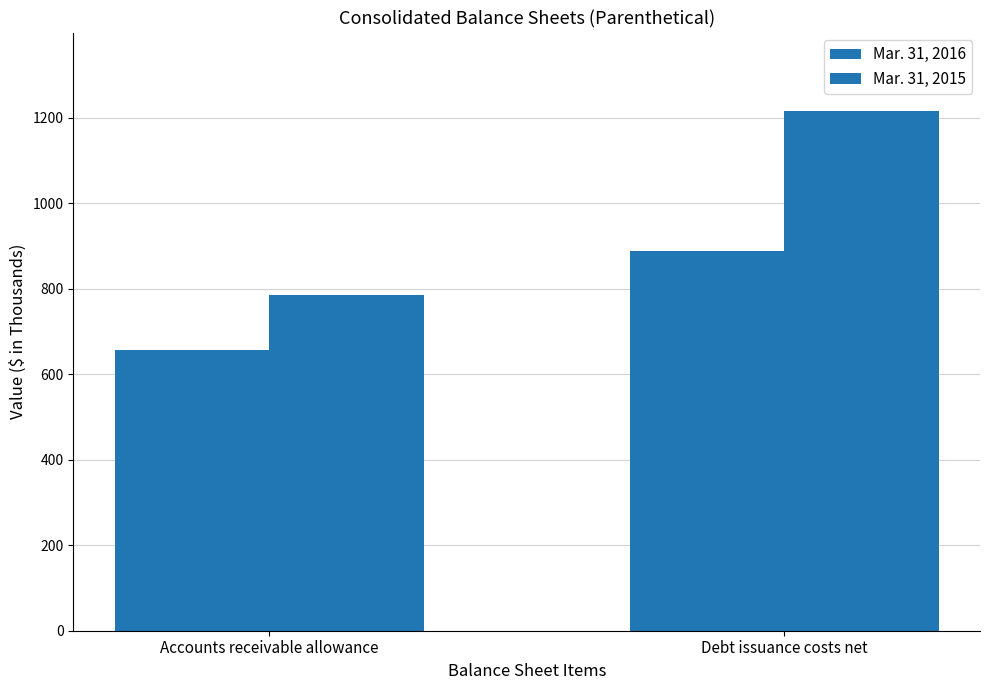

What is the minimum value shown in the chart?

656